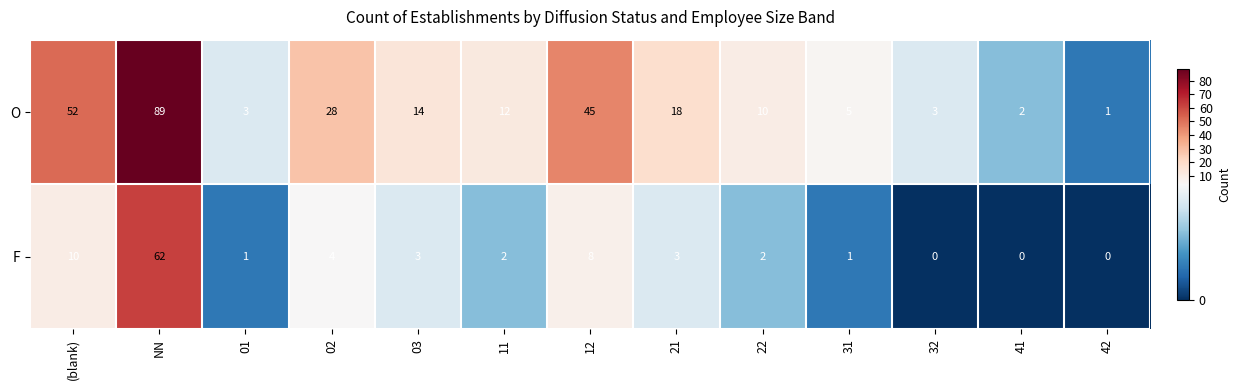

List the series in order of their peak value, lowest first.

F, O